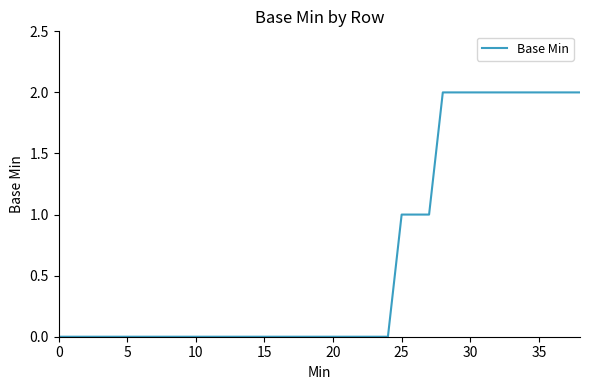

What is the maximum value shown in the chart?

2